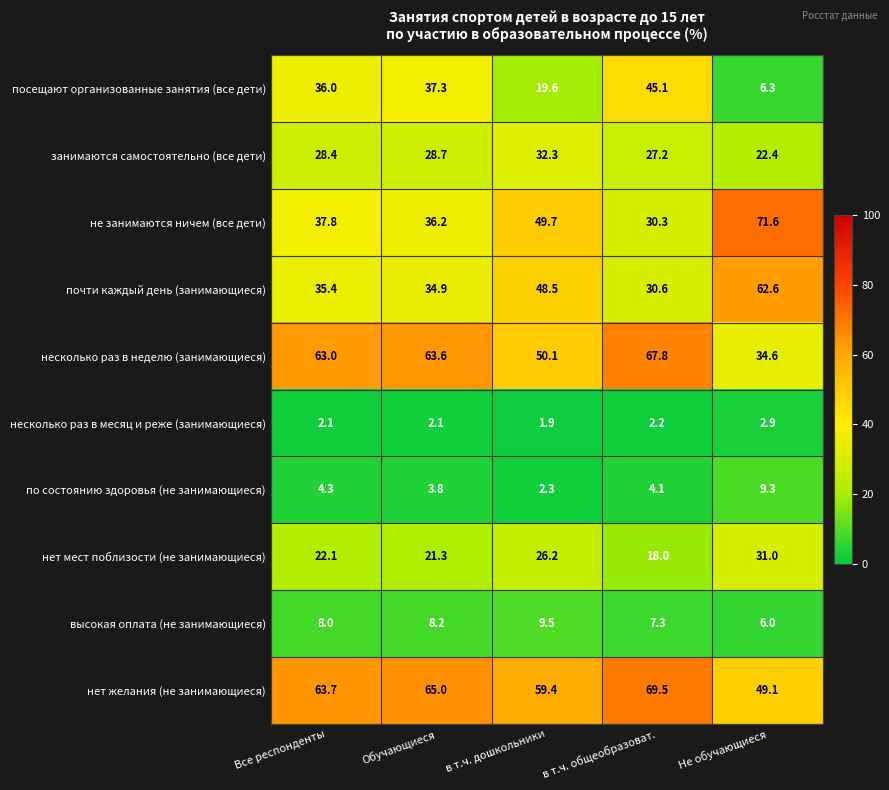

At which label does нет мест поблизости (не занимающиеся) reach its minimum?

в т.ч. общеобразоват.